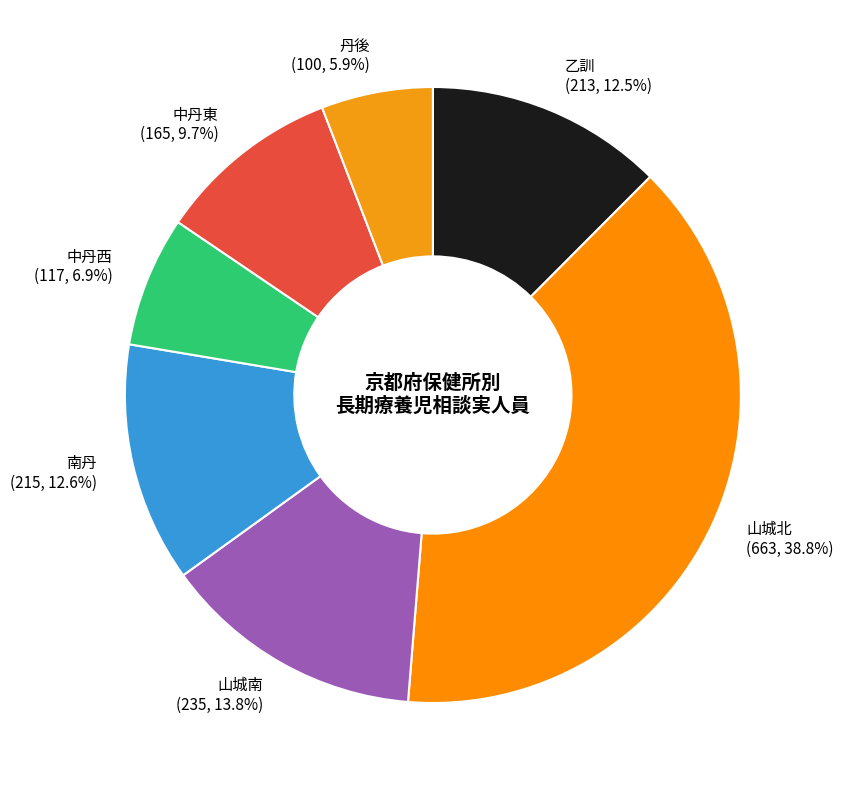

To the nearest percent, what is the combined percentage of 丹後 and 山城南?

20%